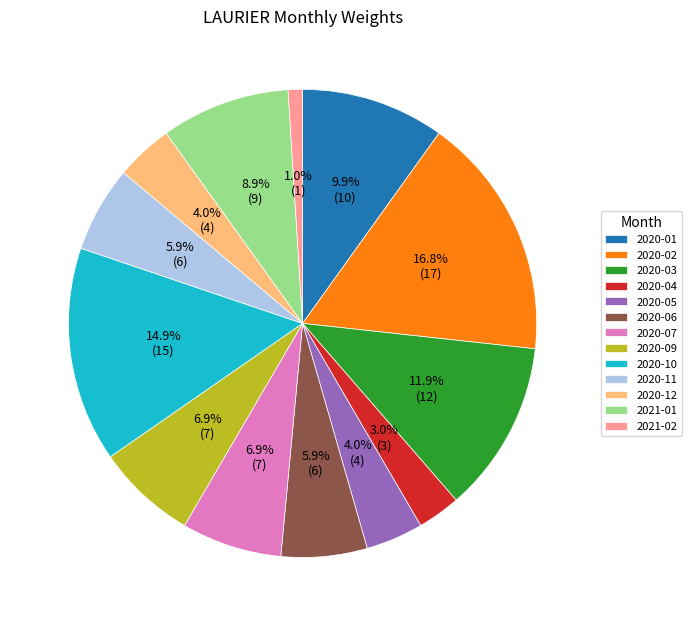

What percentage is the 2020-03 slice, to the nearest percent?

12%